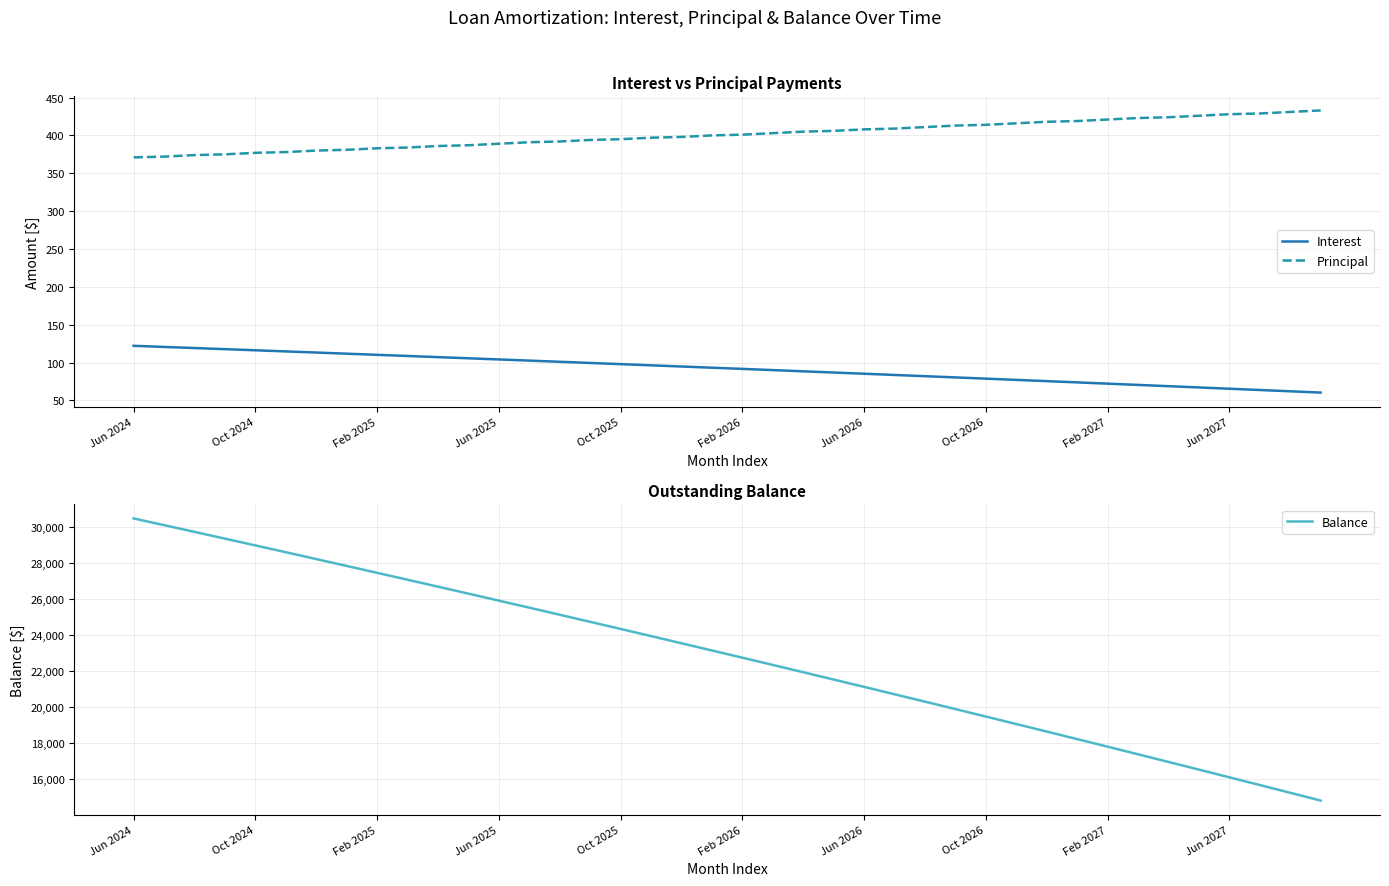

What is the value of the Balance point at the 20th from the left?

23130.0